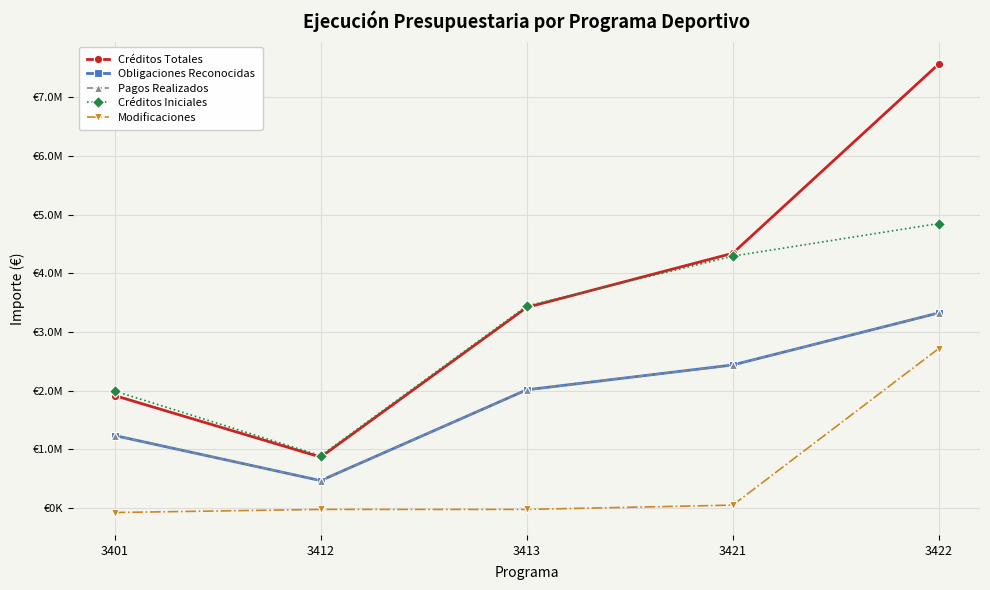

True or false: Obligaciones Reconocidas and Modificaciones cross at least once.

False